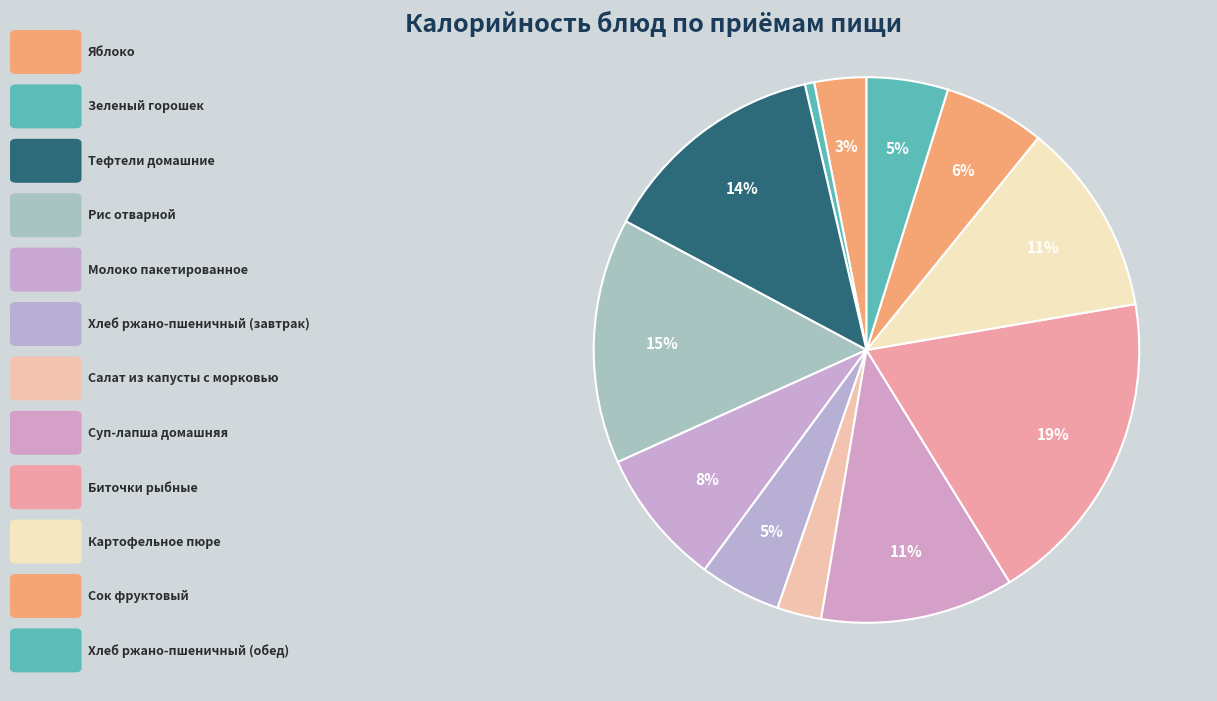

Rank the categories by value from lowest to highest.

Зеленый горошек, Салат из капусты с морковью, Яблоко, Хлеб ржано-пшеничный (завтрак), Хлеб ржано-пшеничный (обед), Сок фруктовый, Молоко пакетированное, Суп-лапша домашняя, Картофельное пюре, Тефтели домашние, Рис отварной, Биточки рыбные